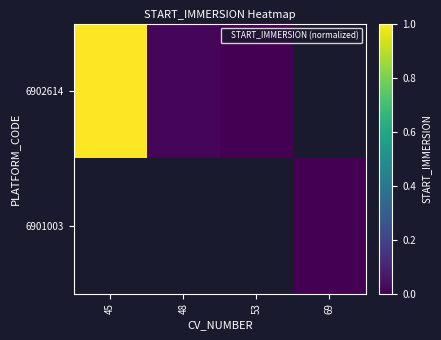

What is the difference between the maximum and minimum values in the 6902614 series?

1.0